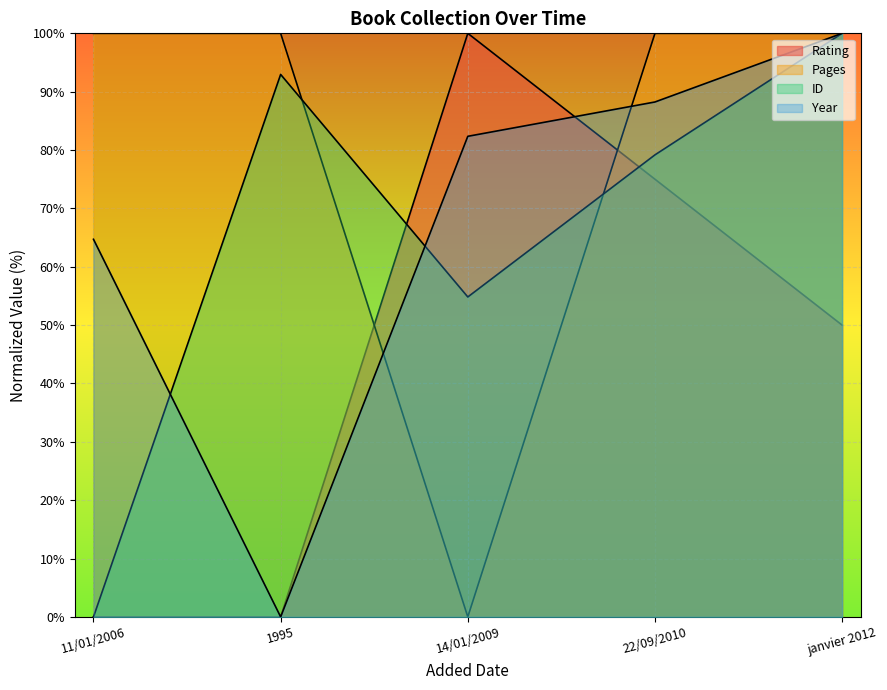

What is the average value of the rating series?

45.0